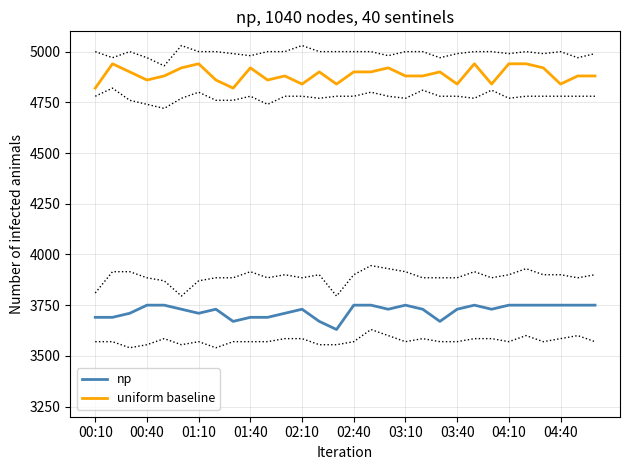

True or false: np and uniform baseline intersect in this chart.

False